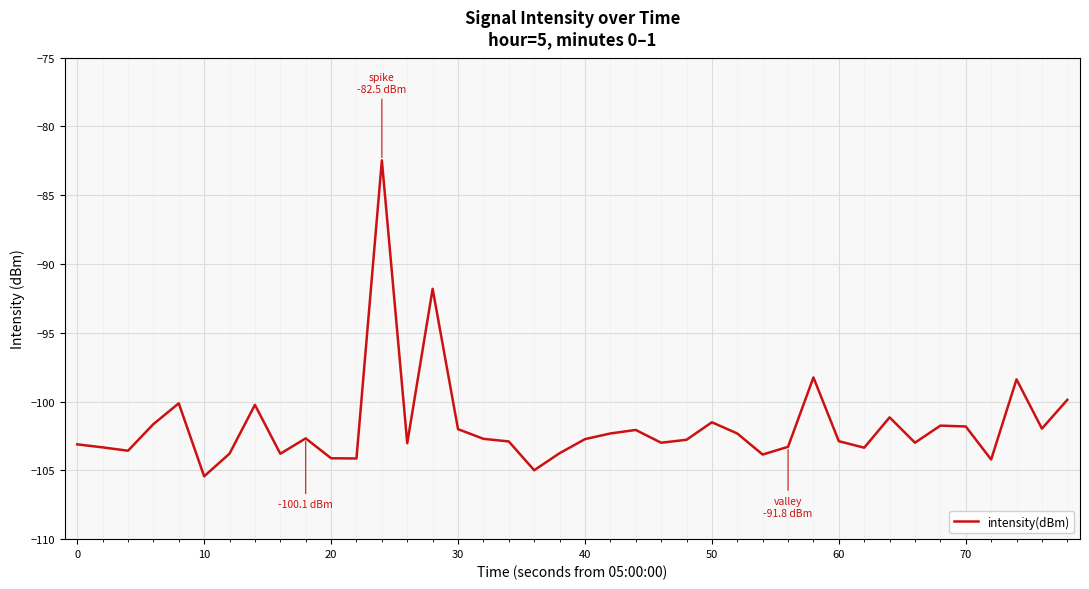

What is the average value?

-101.8